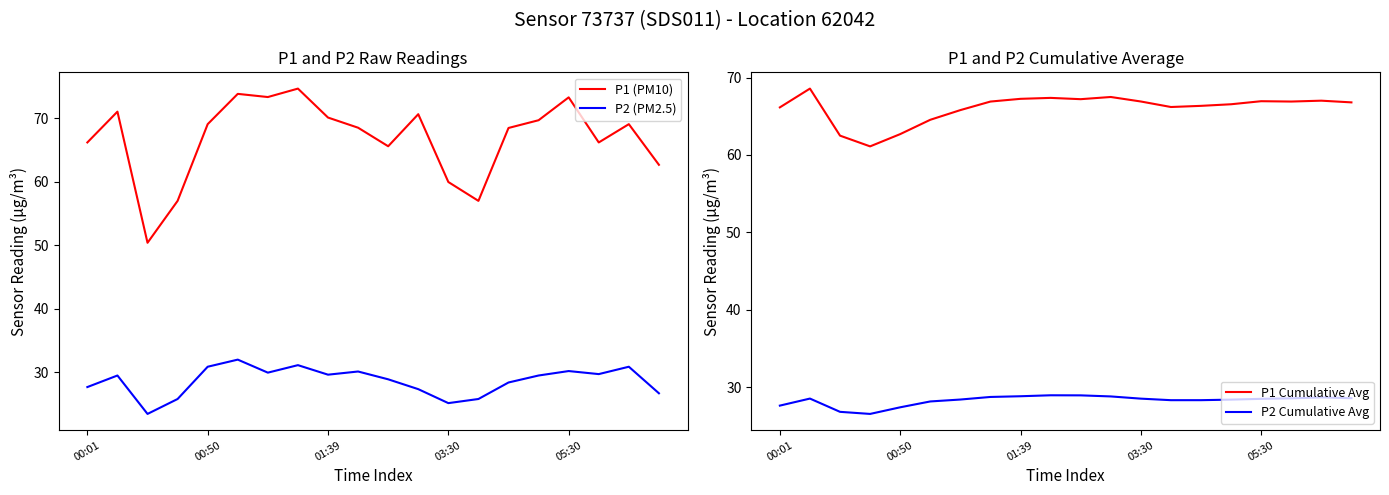

What is the minimum value for P2 (PM2.5)?

23.4